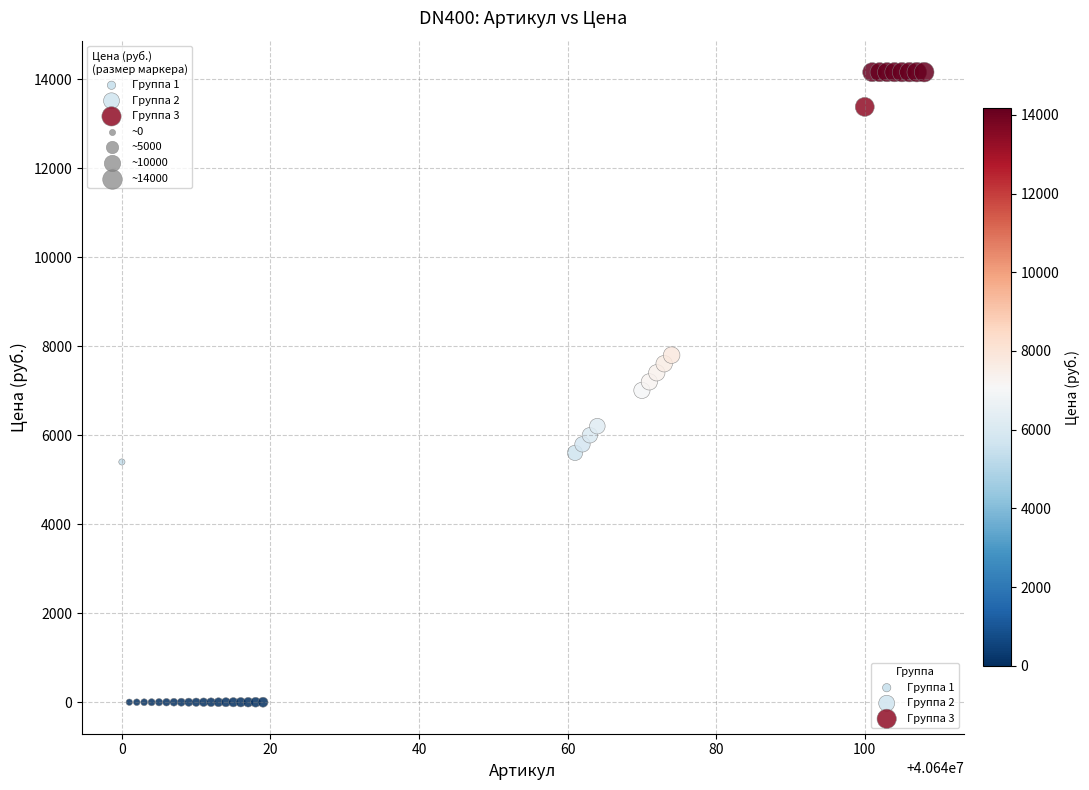

Which series contains the highest Y value?

Группа 3